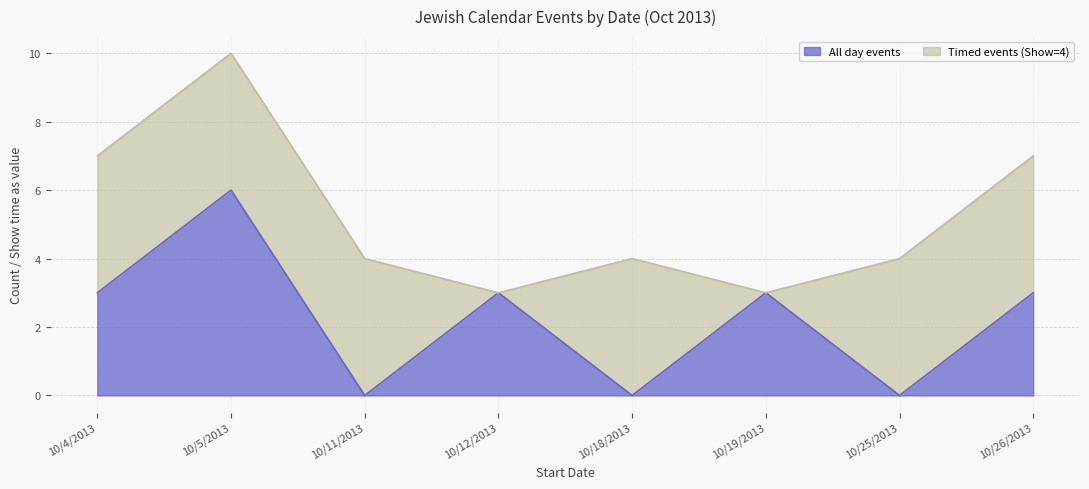

List the labels in order of value, largest first.

10/5/2013, 10/4/2013, 10/12/2013, 10/19/2013, 10/26/2013, 10/11/2013, 10/18/2013, 10/25/2013